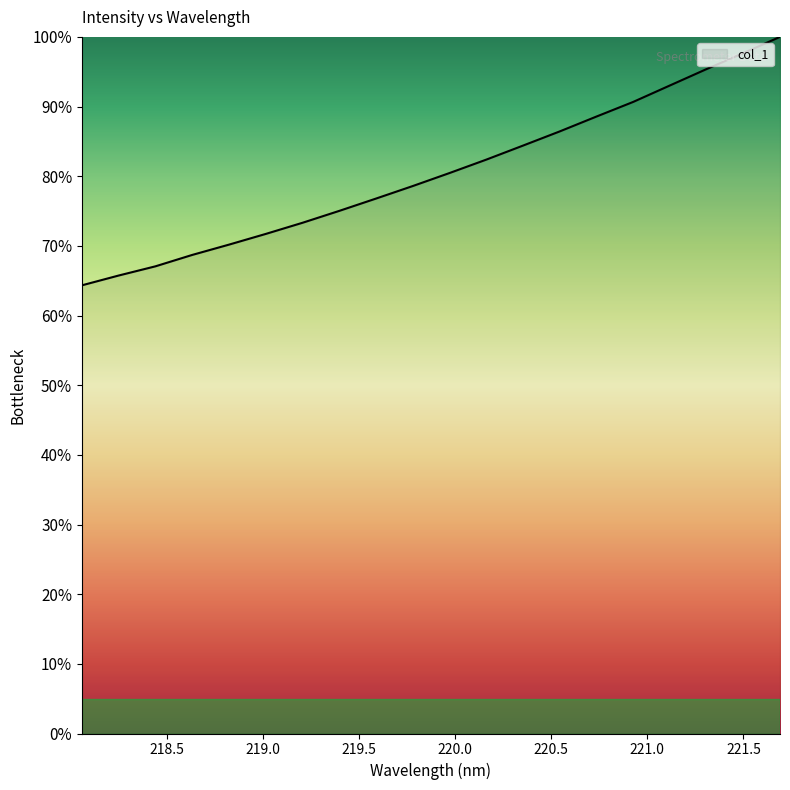

What is the greatest value displayed?

100.0